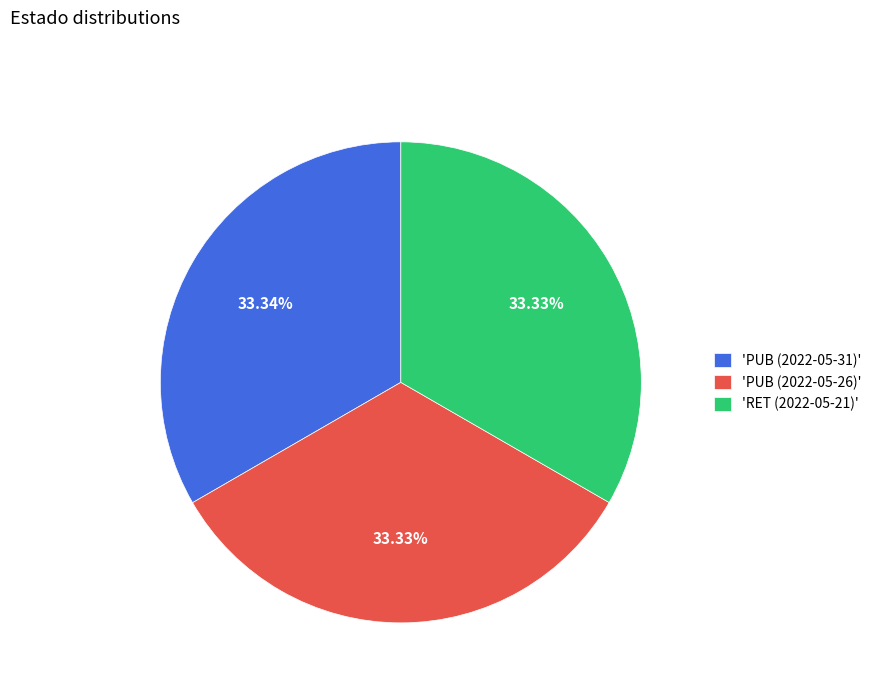

Do 'RET (2022-05-21)' and 'PUB (2022-05-31)' together represent more than half of the pie?

Yes